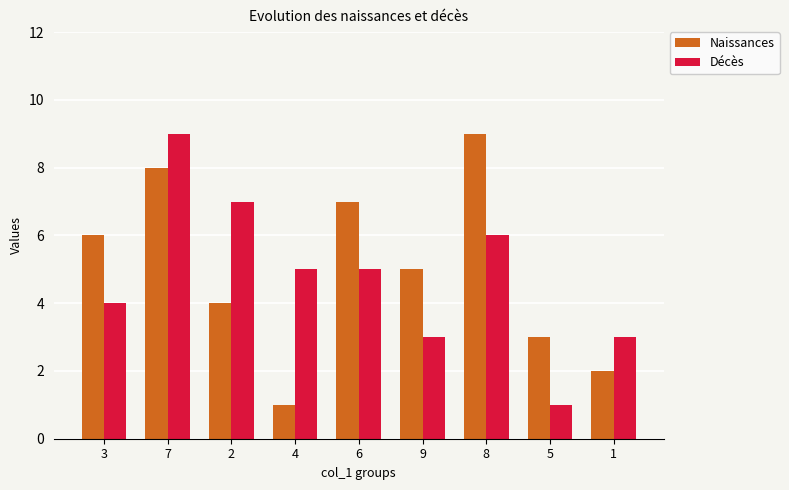

At 2, list the series in order from smallest to largest.

Naissances, Décès